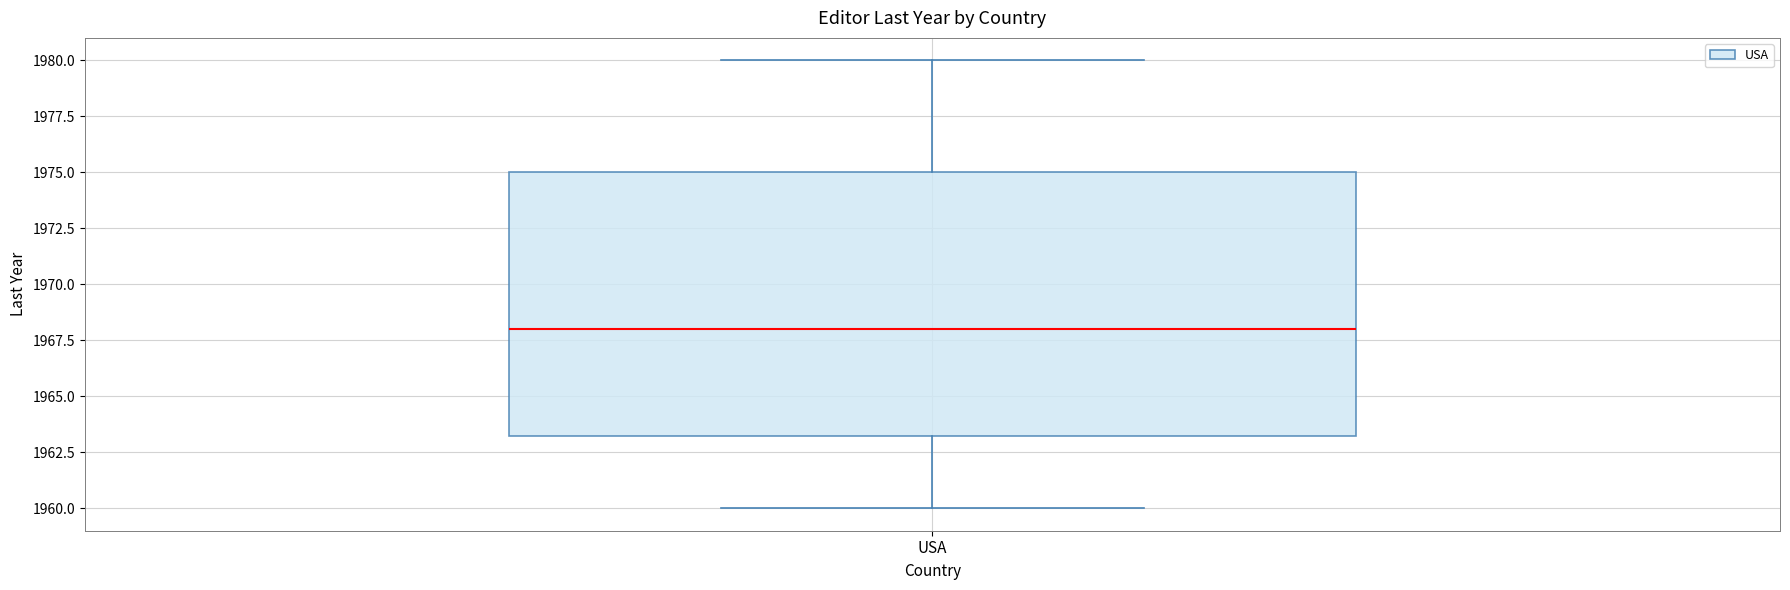

Where is the upper edge of the box for USA on the y-axis? The values are not printed on the chart, so give them approximately, as read against the axis.

1975.0